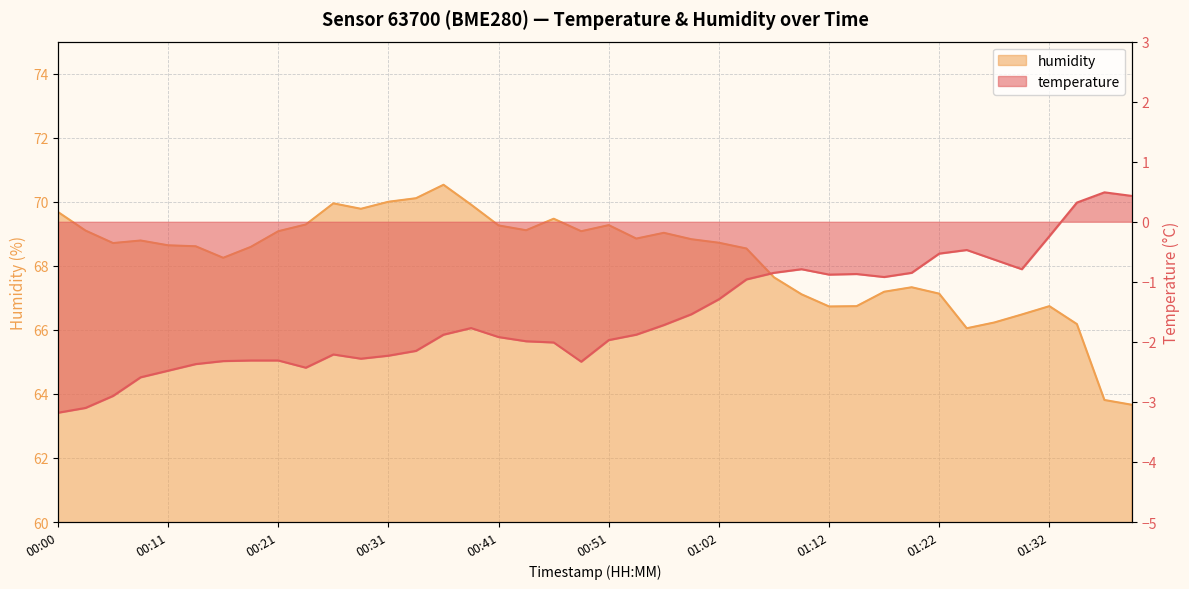

What is the difference between the second highest and minimum values in the temperature series?

3.6